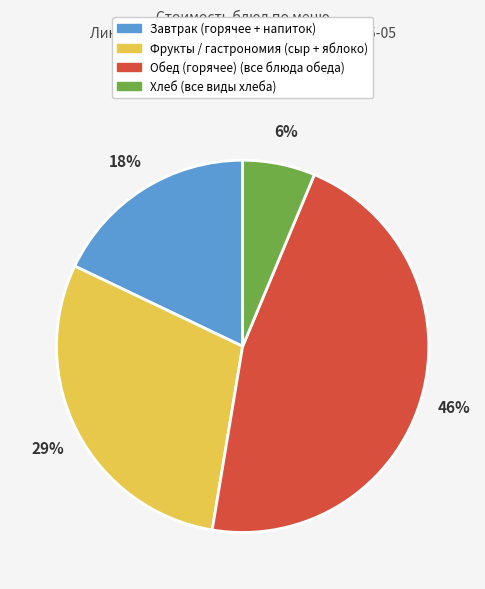

Count the number of slices in the pie.

4